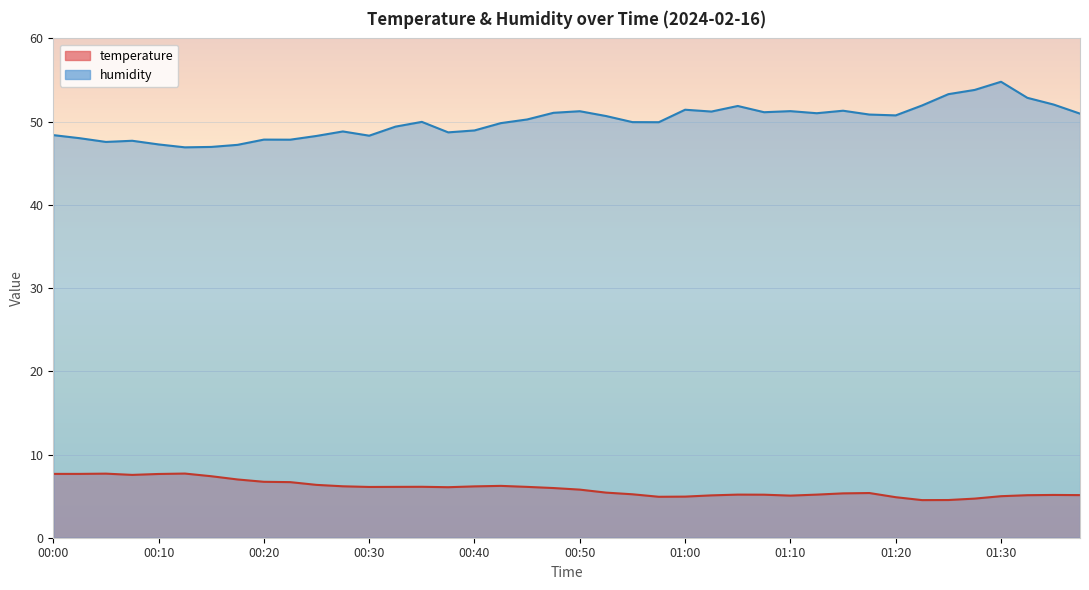

Rank the series by their maximum value, from highest to lowest.

humidity, temperature